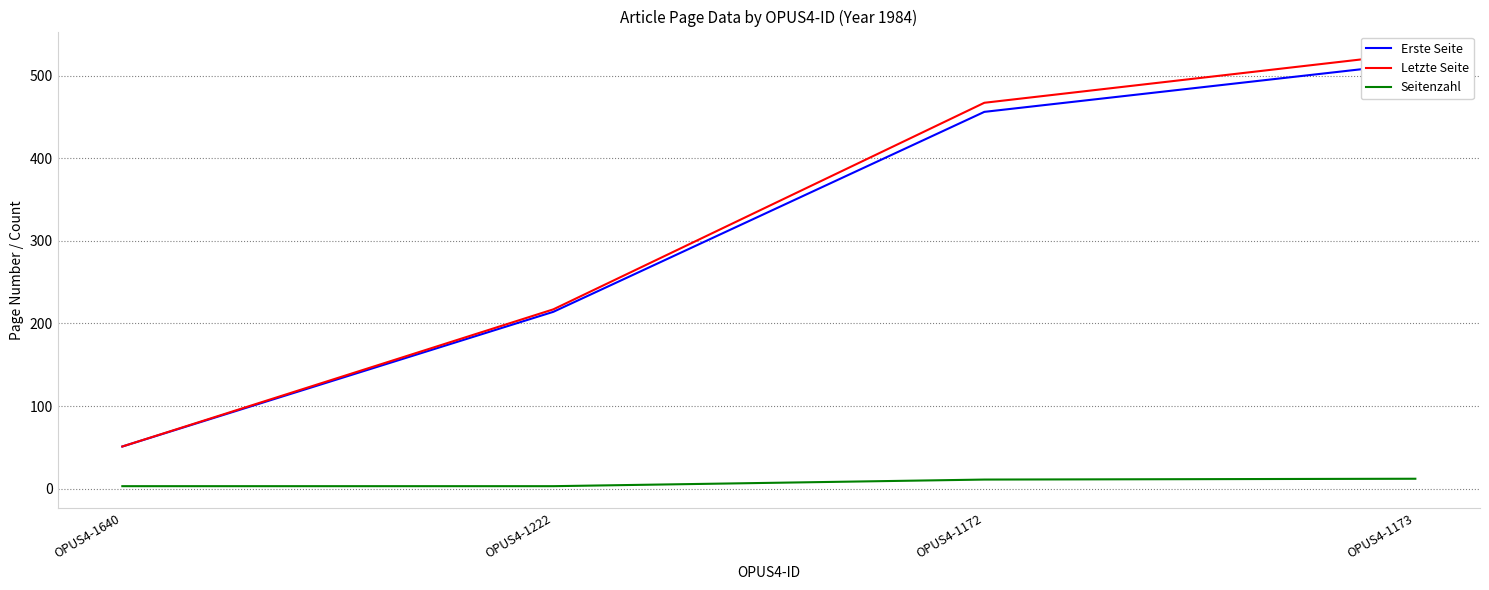

Rank the series at OPUS4-1172 from highest to lowest value.

Letzte Seite, Erste Seite, Seitenzahl